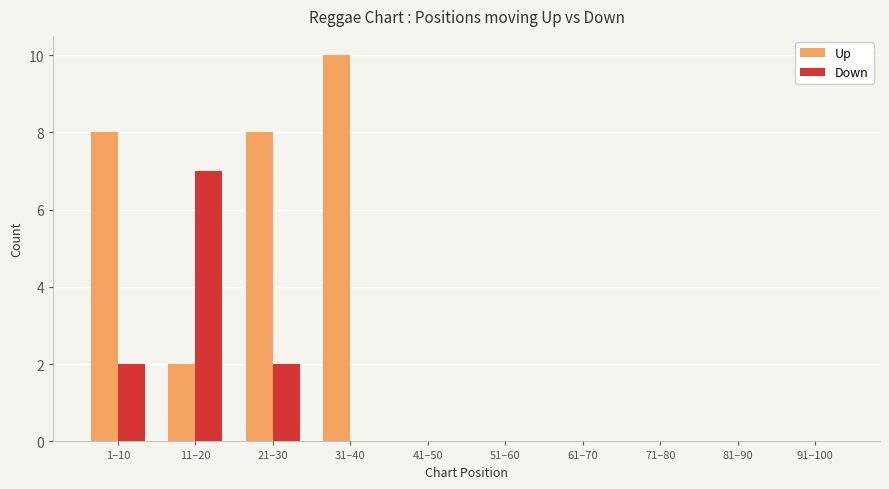

Are the bars grouped side by side (vs. stacked)?

Yes